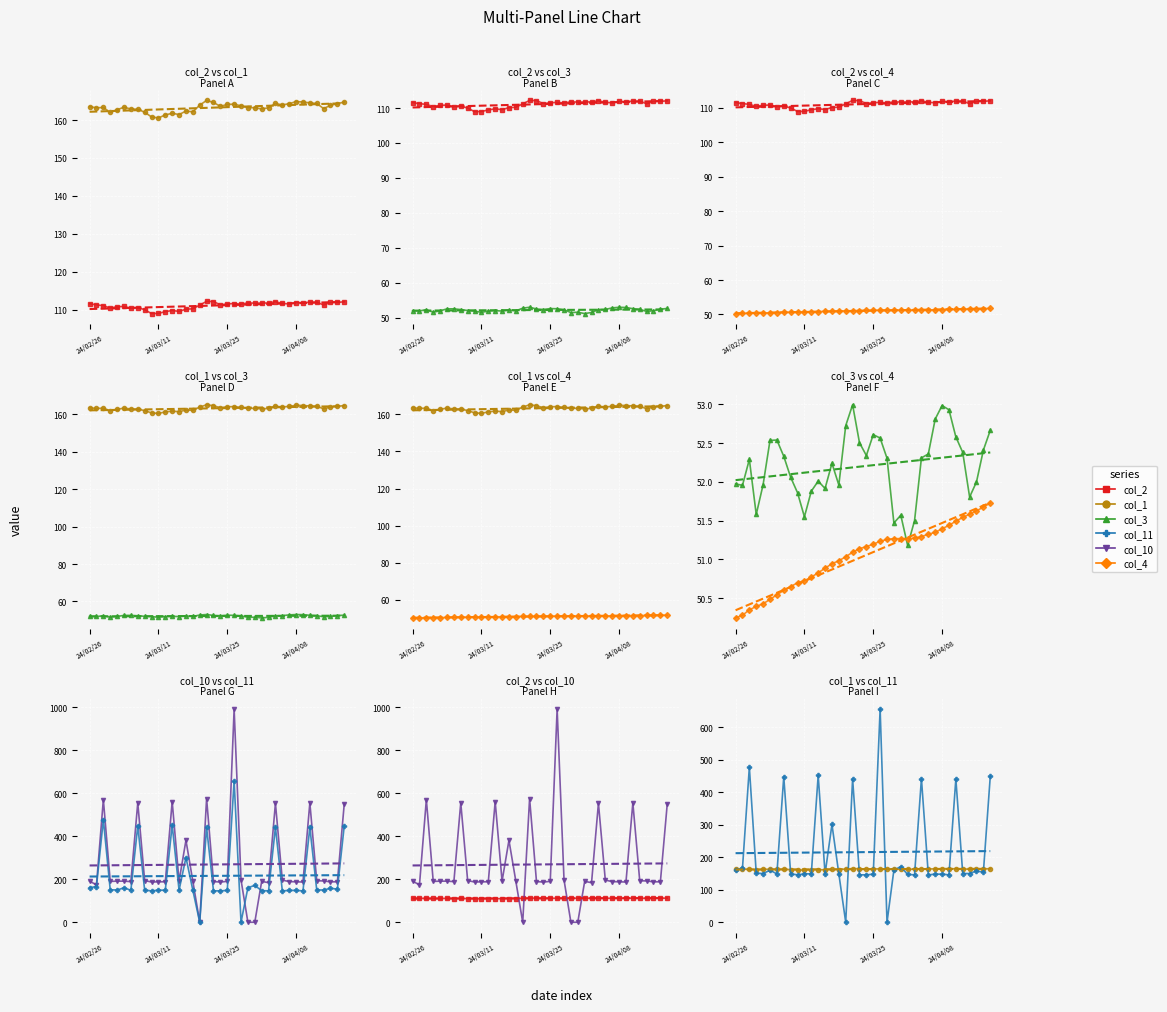

Where is col_10 nearest to the value 495?

37